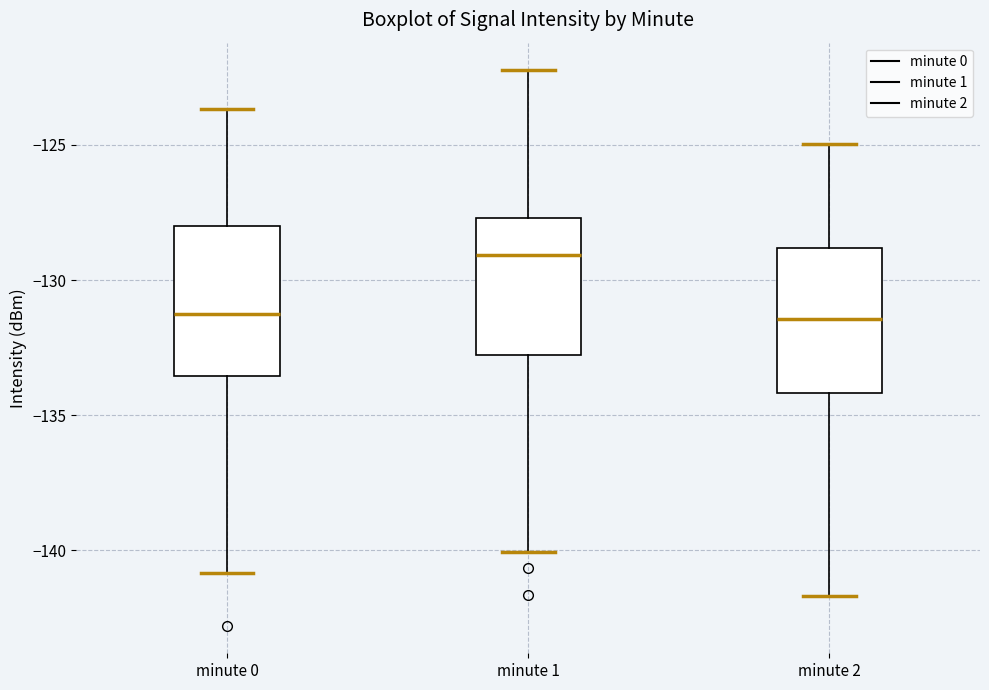

Where is the lower edge of the box for minute 1 on the y-axis? The values are not printed on the chart, so give them approximately, as read against the axis.

-133.0